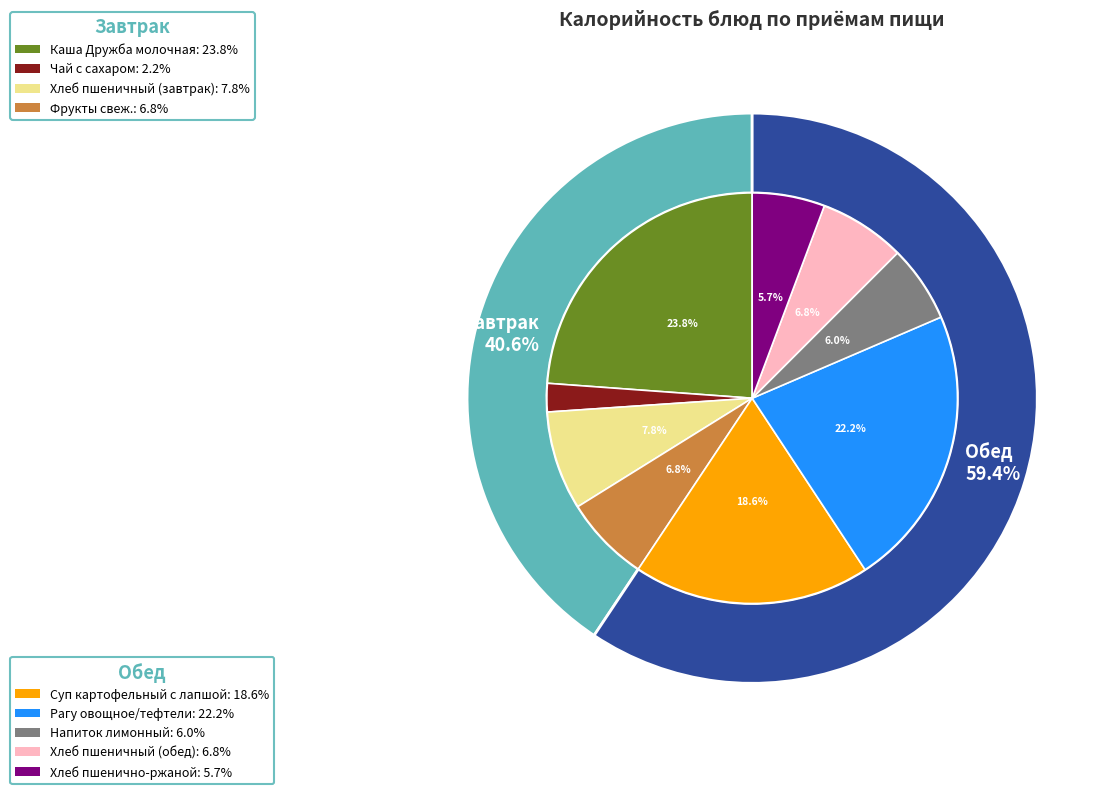

Is the sum of Каша Дружба молочная and Хлеб пшеничный (завтрак) greater than half?

No